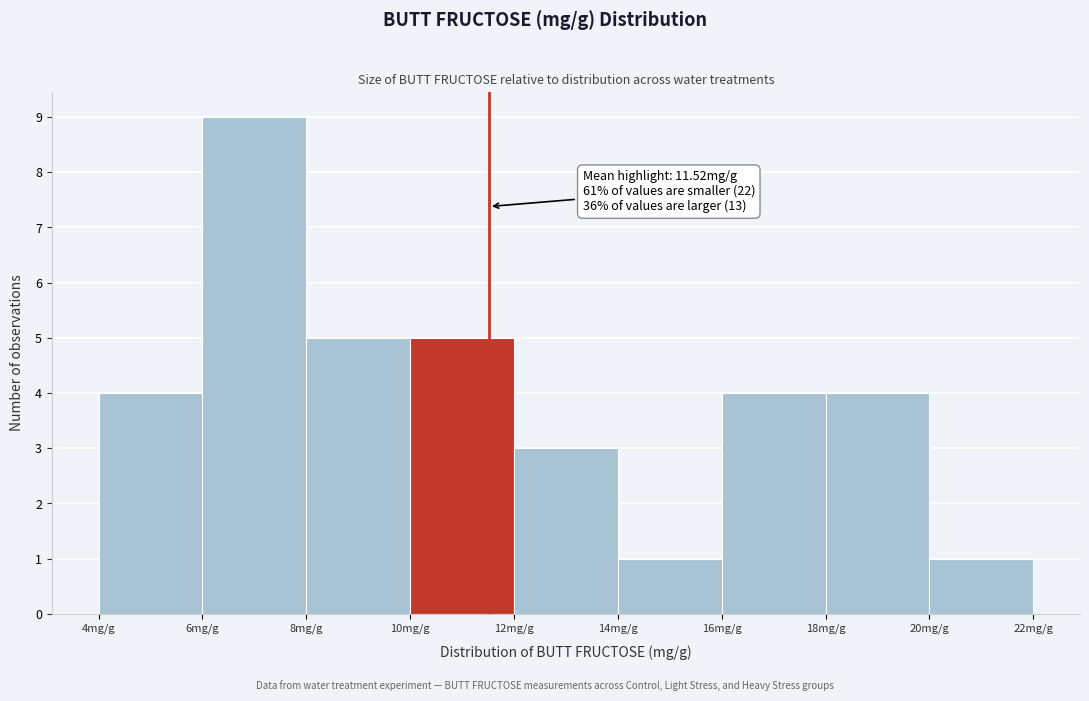

Over which range of the x-axis is the bar tallest?

6 to 8